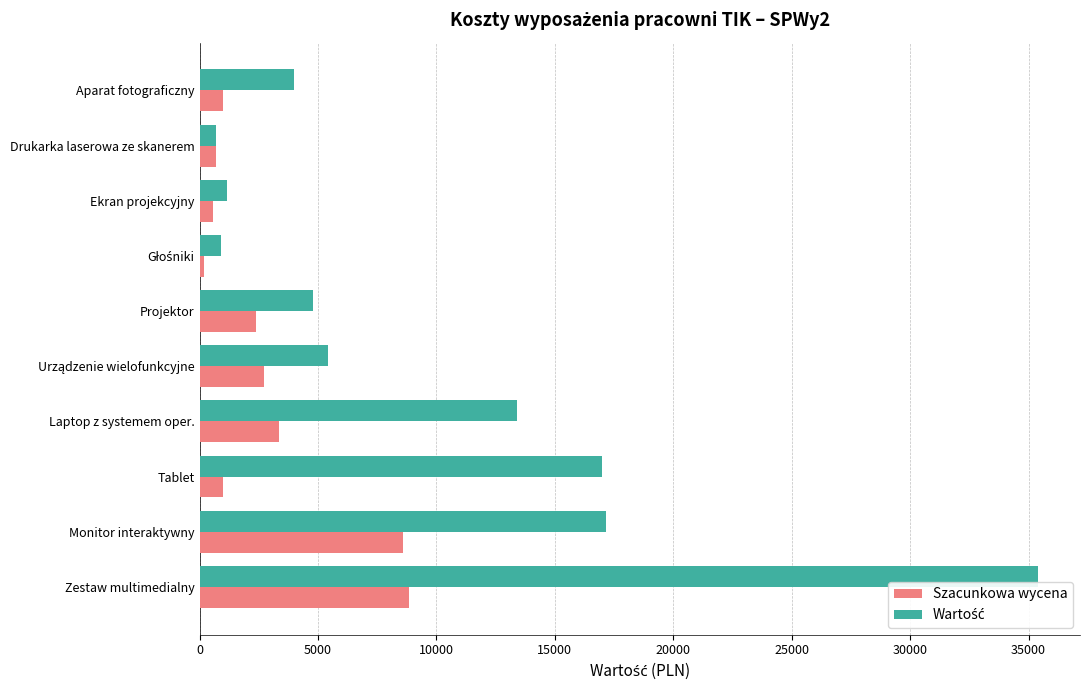

What is the difference between the maximum and minimum values in the Szacunkowa wycena series?

8670